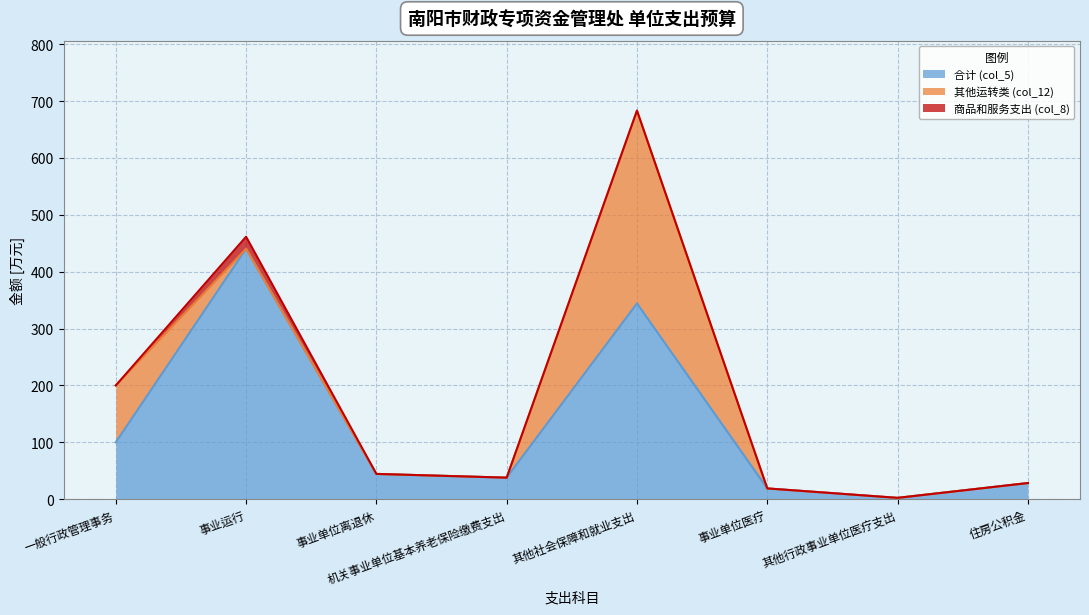

What is the average value of the 商品和服务支出 (col_8) series?

2.7